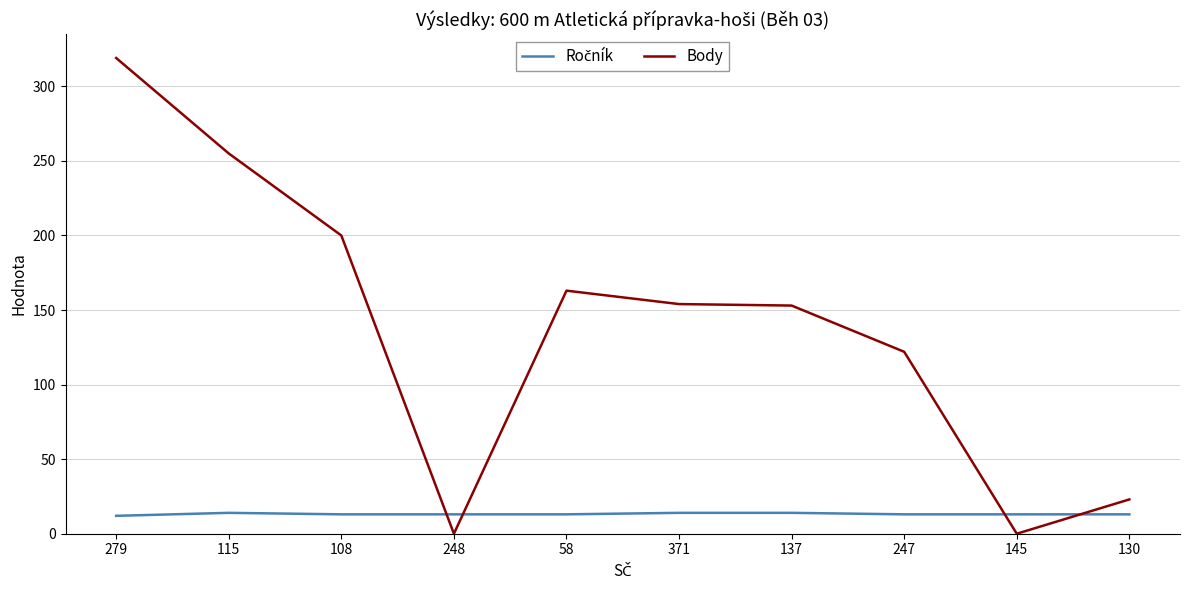

What is the difference between the Body values at 248 and 137?

153